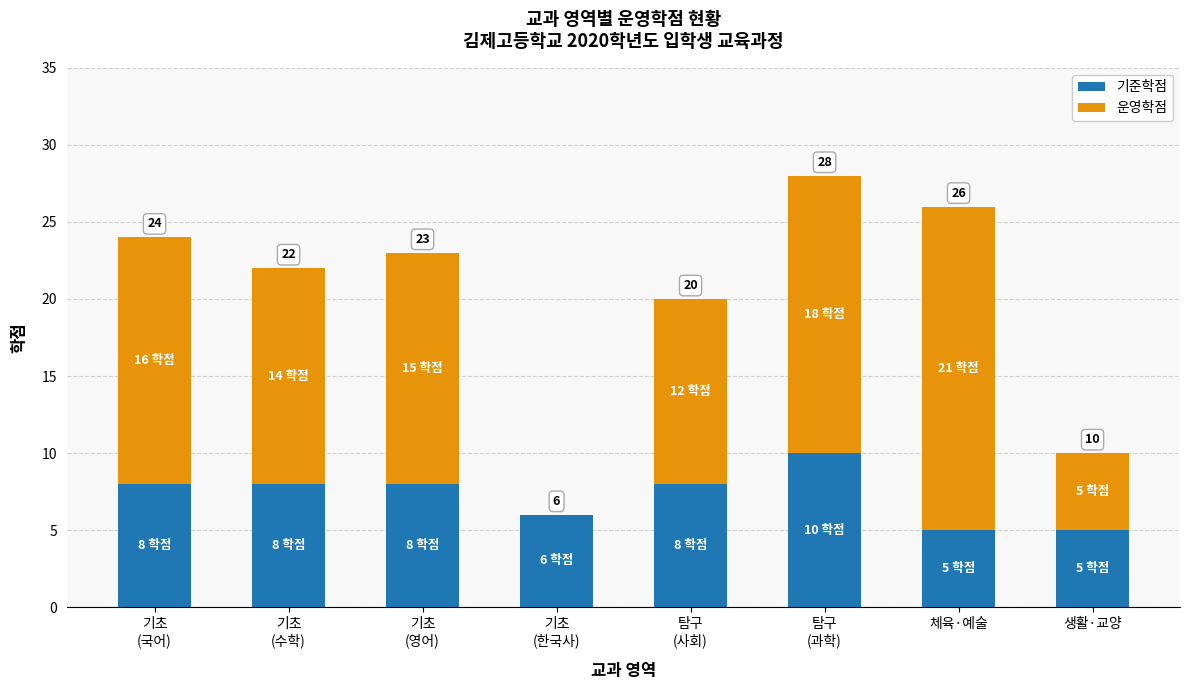

What is the lowest value of the 기준학점 series?

5